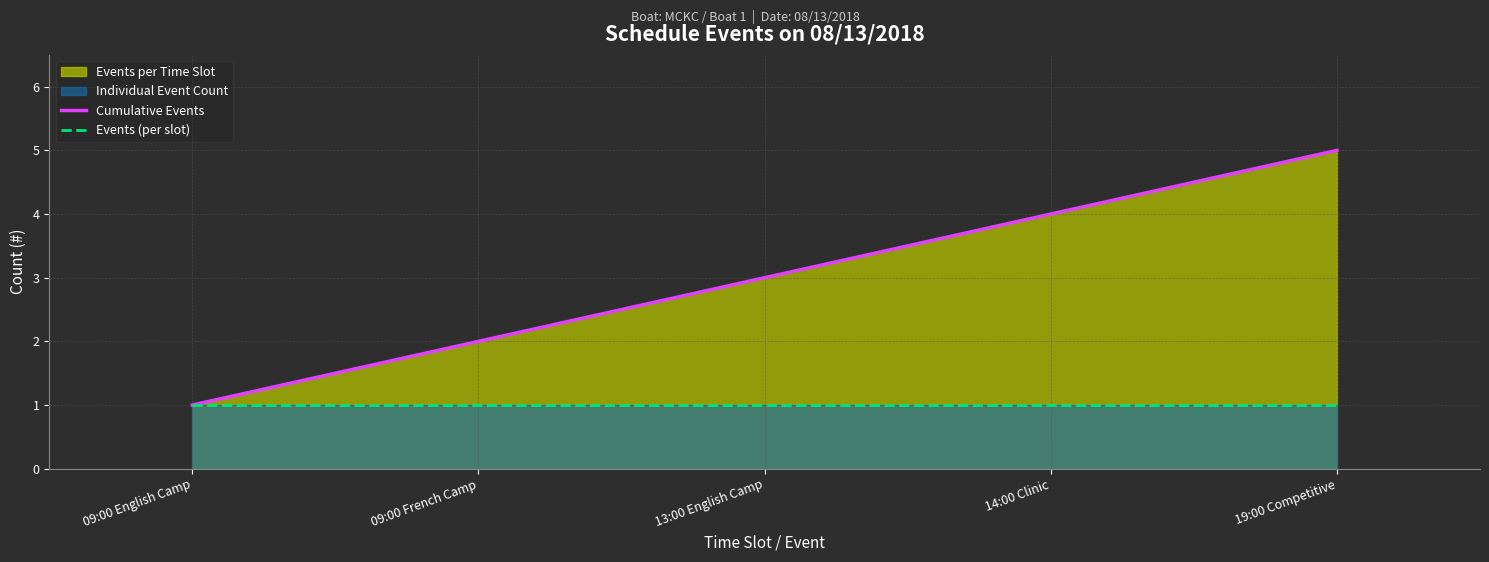

Reading right to left, what are all the values shown in this chart?

Cumulative Events: 19:00 Competitive=5	14:00 Clinic=4	13:00 English Camp=3	09:00 French Camp=2	09:00 English Camp=1
Events (per slot): 19:00 Competitive=1	14:00 Clinic=1	13:00 English Camp=1	09:00 French Camp=1	09:00 English Camp=1